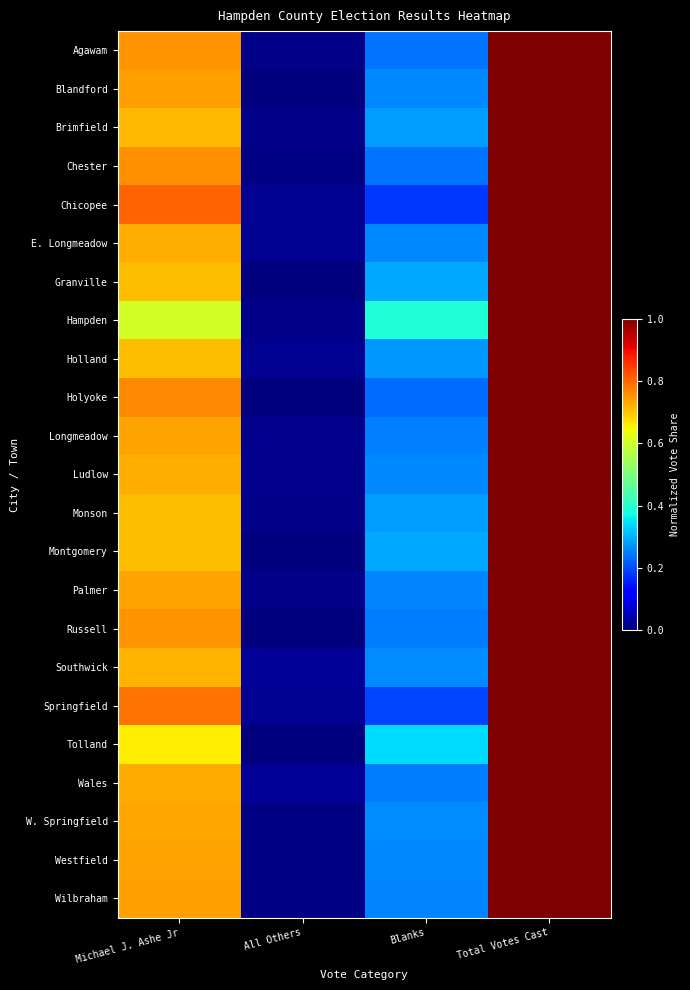

Count the number of categories in the chart.

4